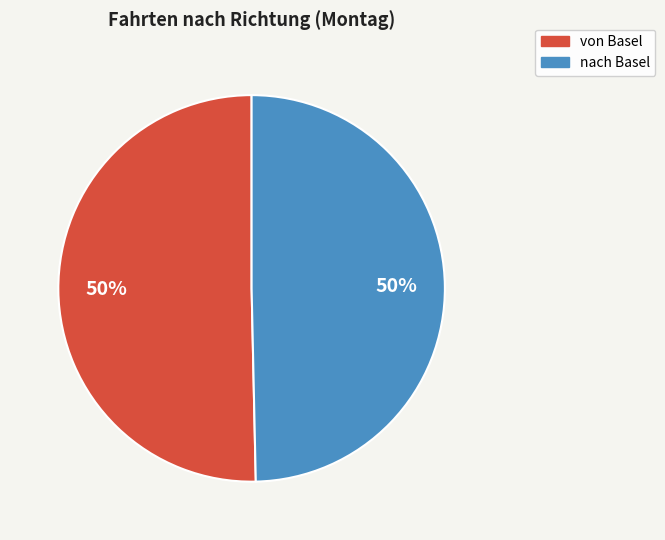

Combined, do von Basel and nach Basel account for over 50%?

Yes